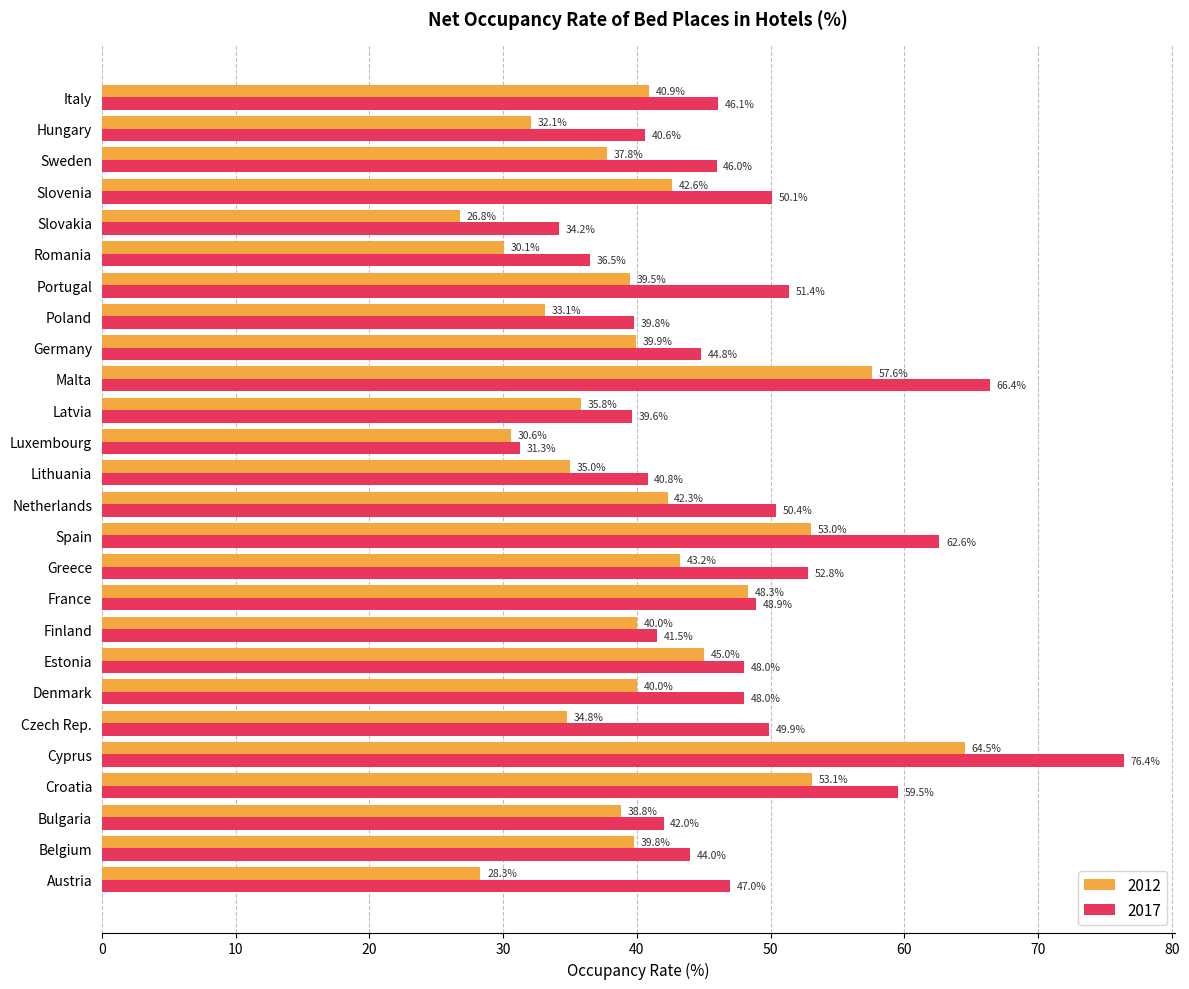

The 2012 series shows 94.2 at Cyprus. True or false?

False